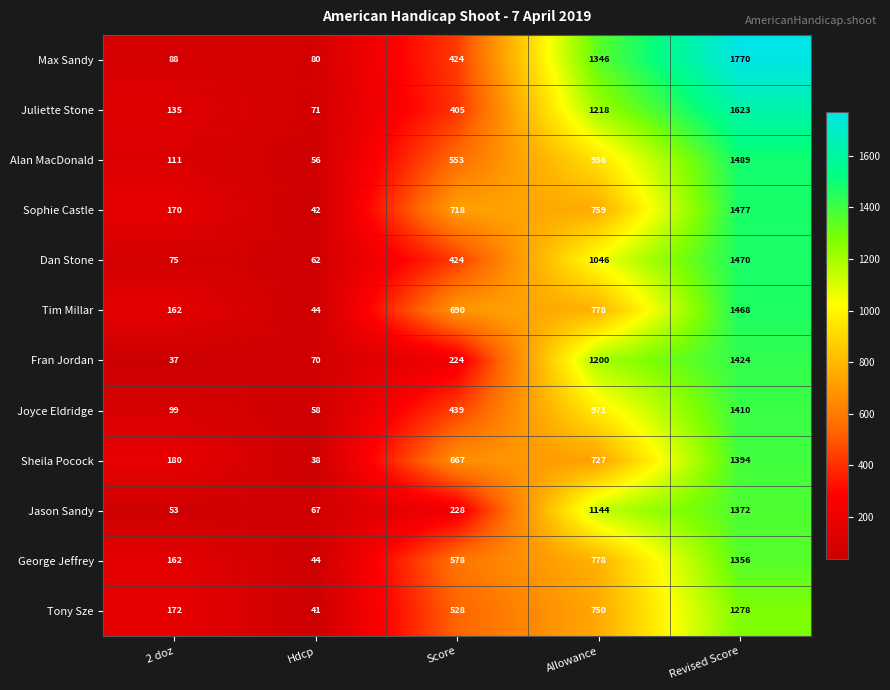

What is the total value across all series at Revised Score?

17531